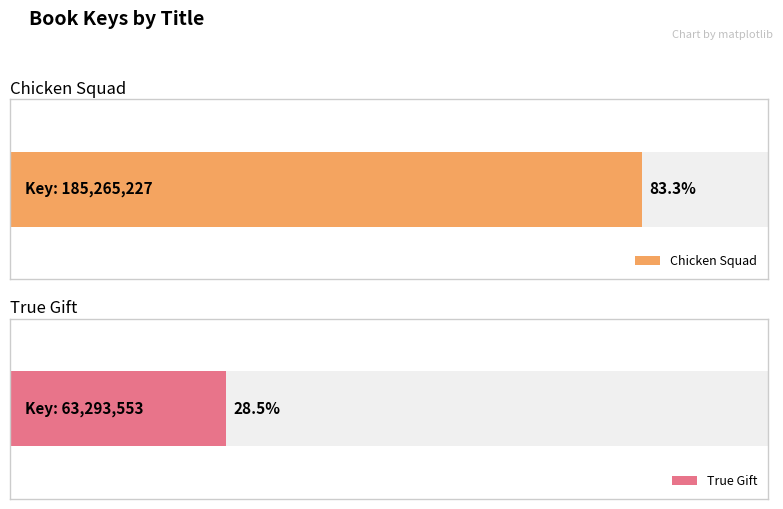

What is the greatest value displayed?

185265227